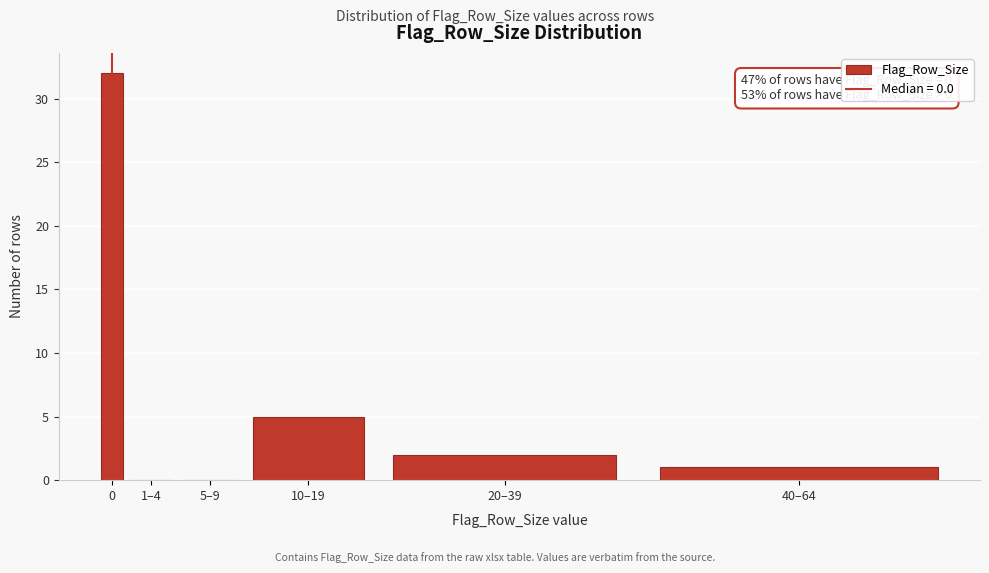

Reading left to right, list all the values displayed in this chart.

0=32	1–4=0	5–9=0	10–19=5	20–39=2	40–64=1